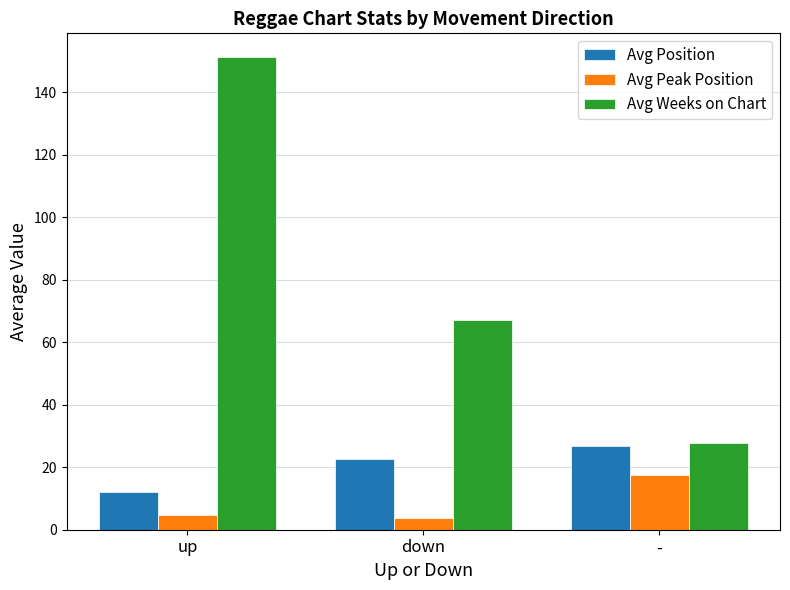

Count the number of data series in this chart.

3